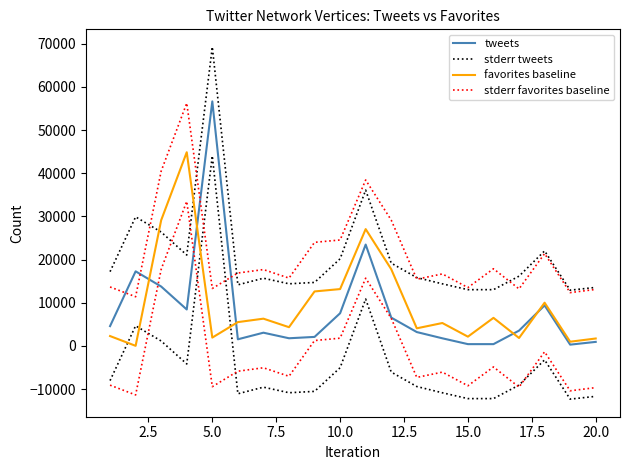

True or false: tweets and stderr tweets cross at least once.

False